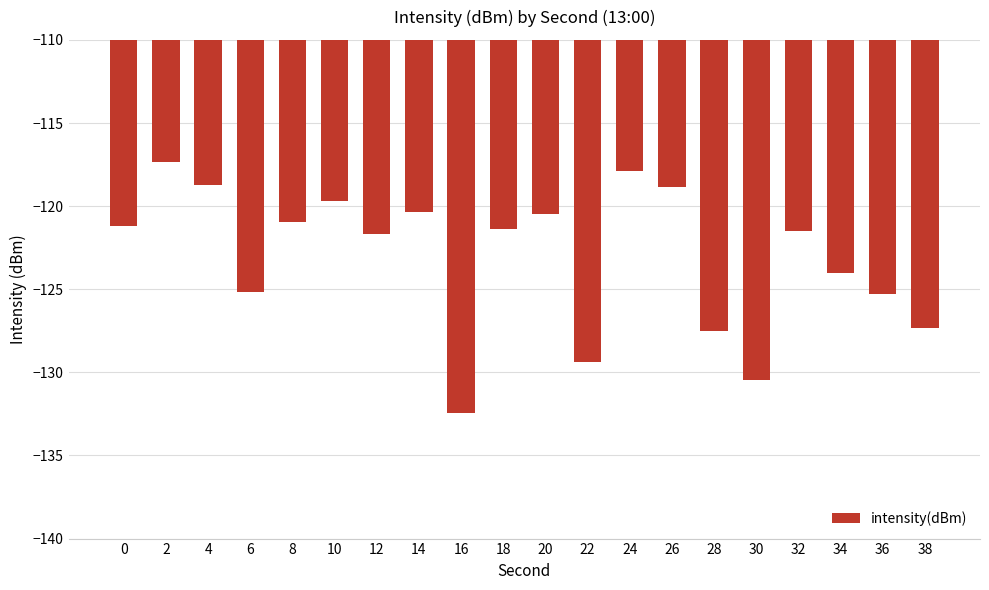

Count the number of categories in the chart.

20